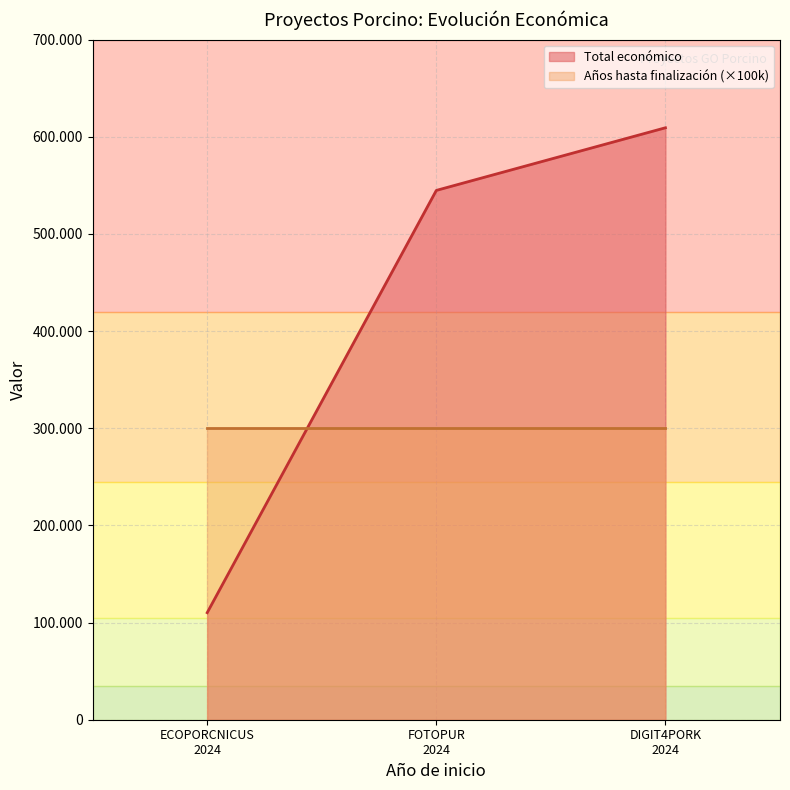

Does the chart have visible grid lines?

Yes